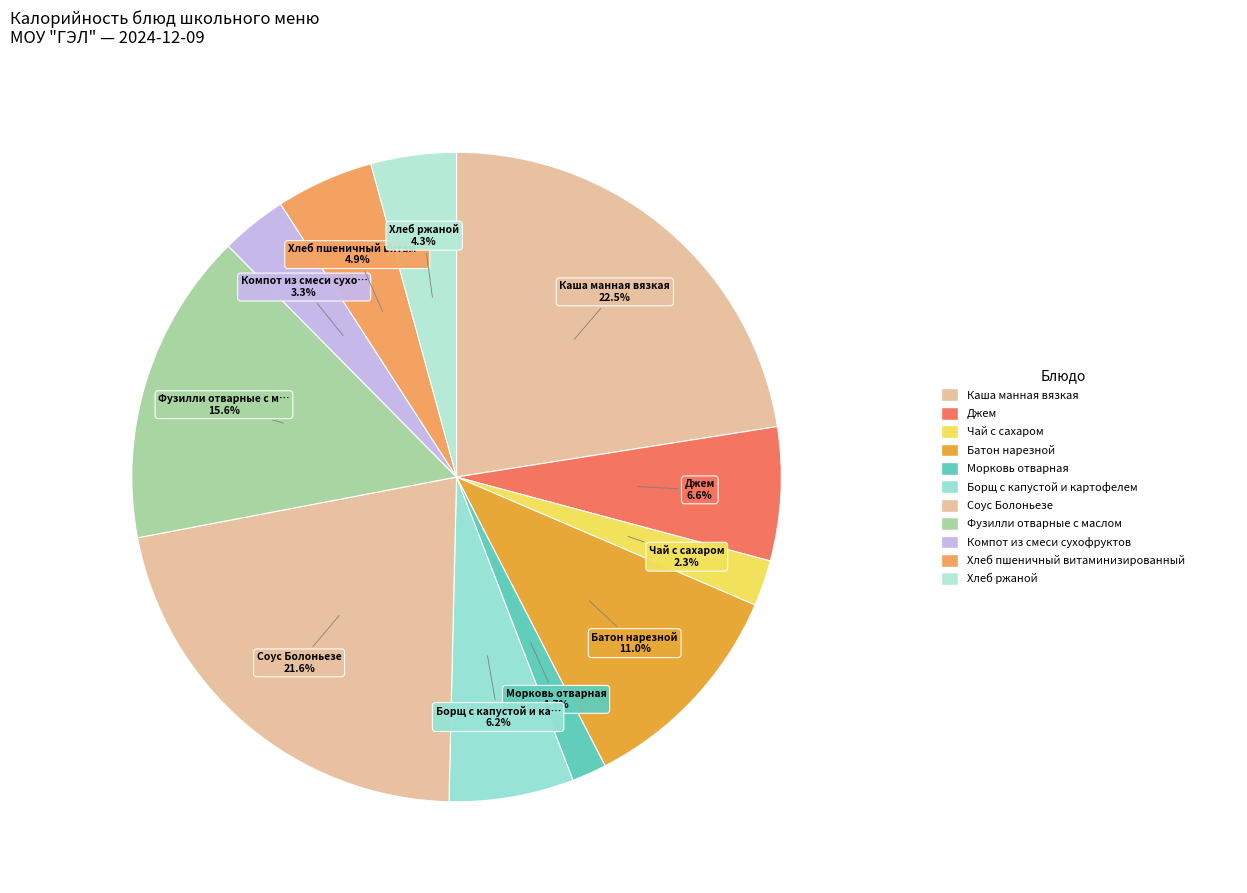

To the nearest percent, what is the difference between the largest and smallest slice percentages?

21%